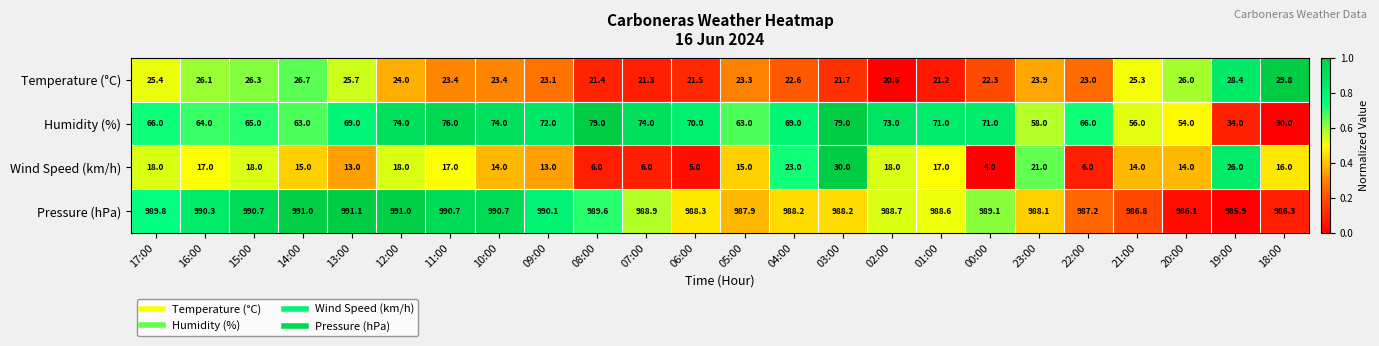

At which category is the sum across all series the highest?

03:00